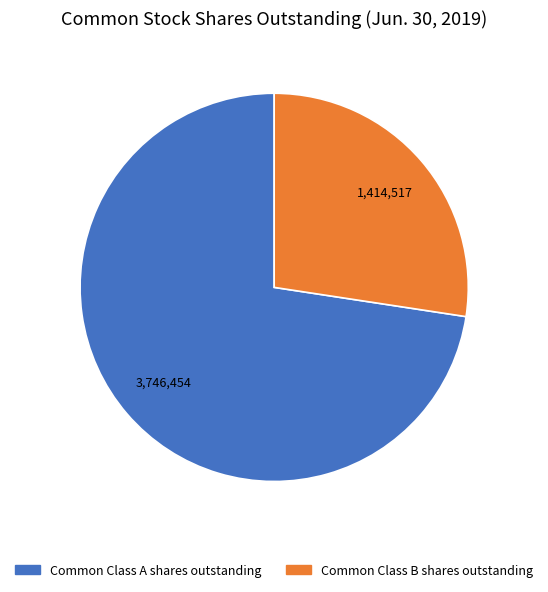

Rank the categories by value from lowest to highest.

Common Class B shares outstanding, Common Class A shares outstanding